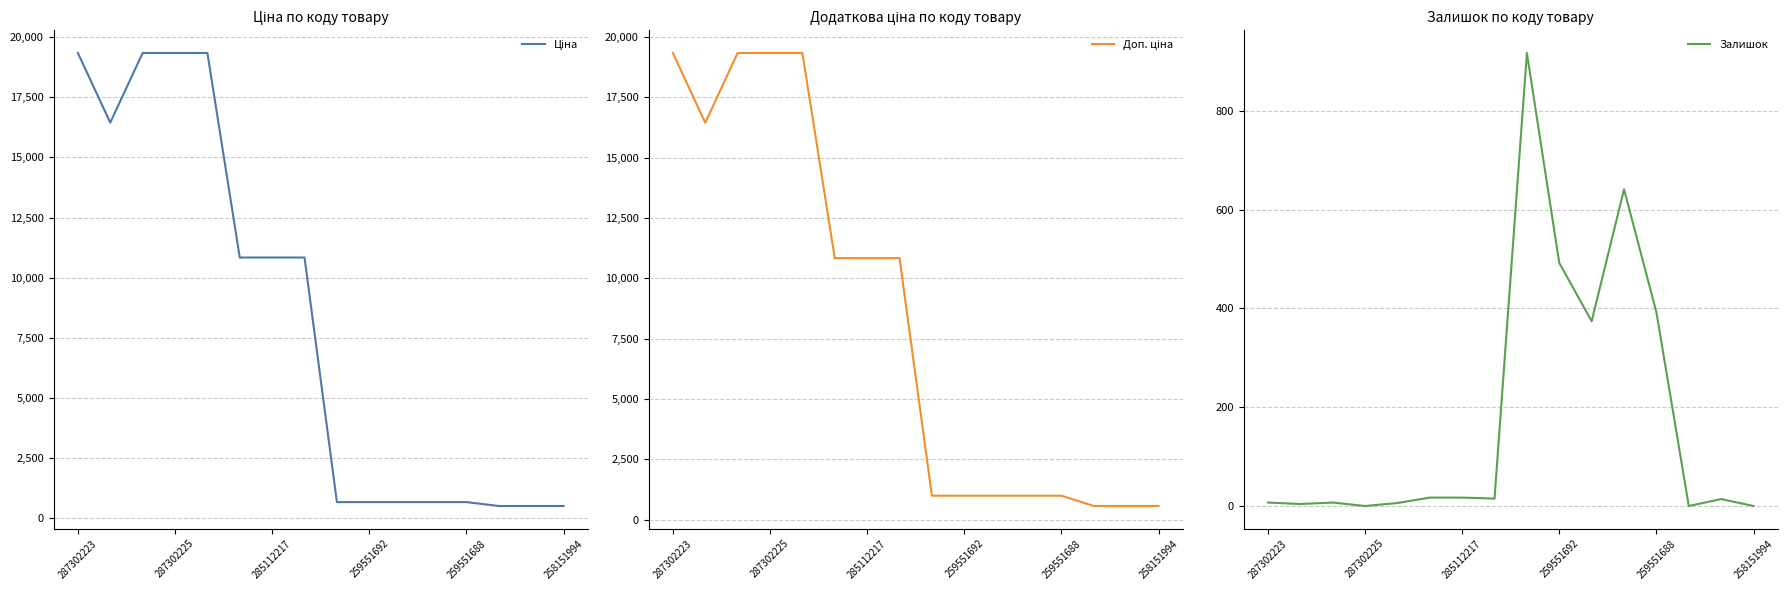

What is the maximum value shown in the chart?

19343.1